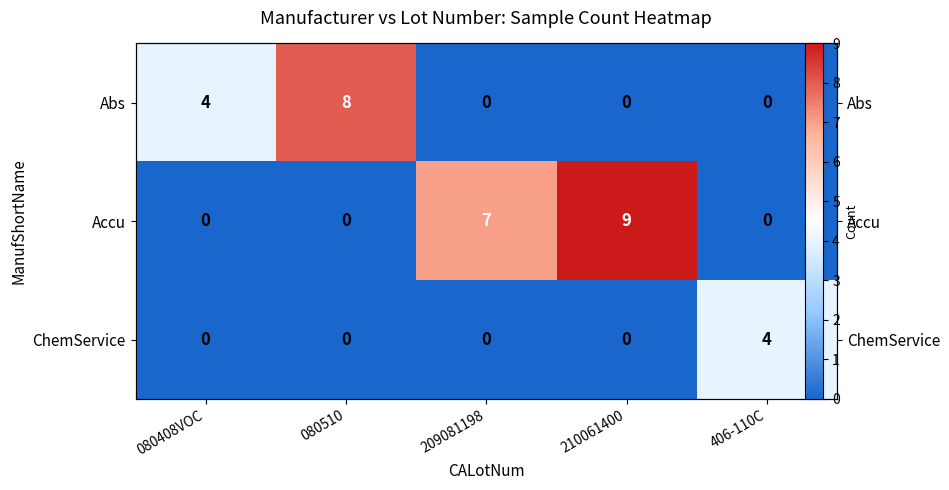

Rank the series at 080510 from highest to lowest value.

Abs, Accu, ChemService